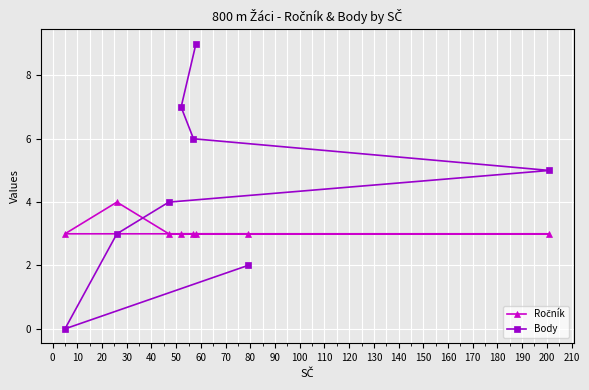

What is the maximum value shown in the chart?

9